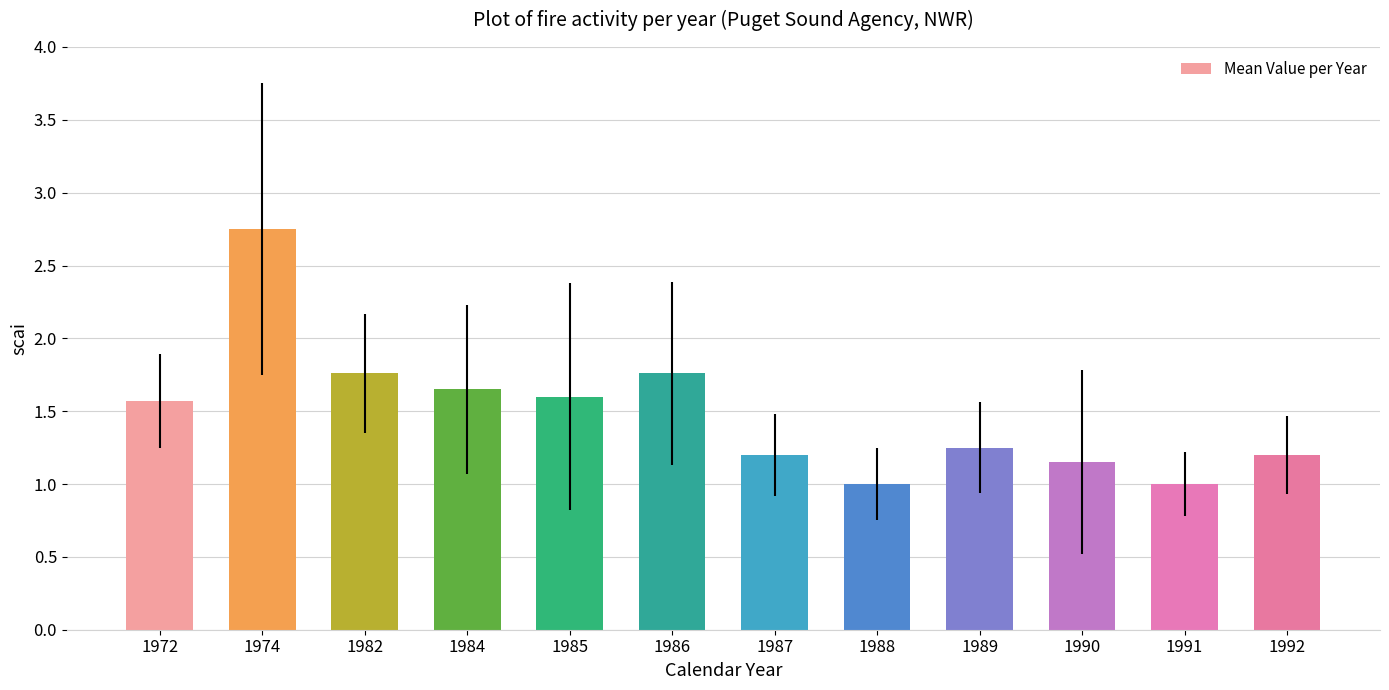

What is the sum of the values at 1974 and 1986?

4.5